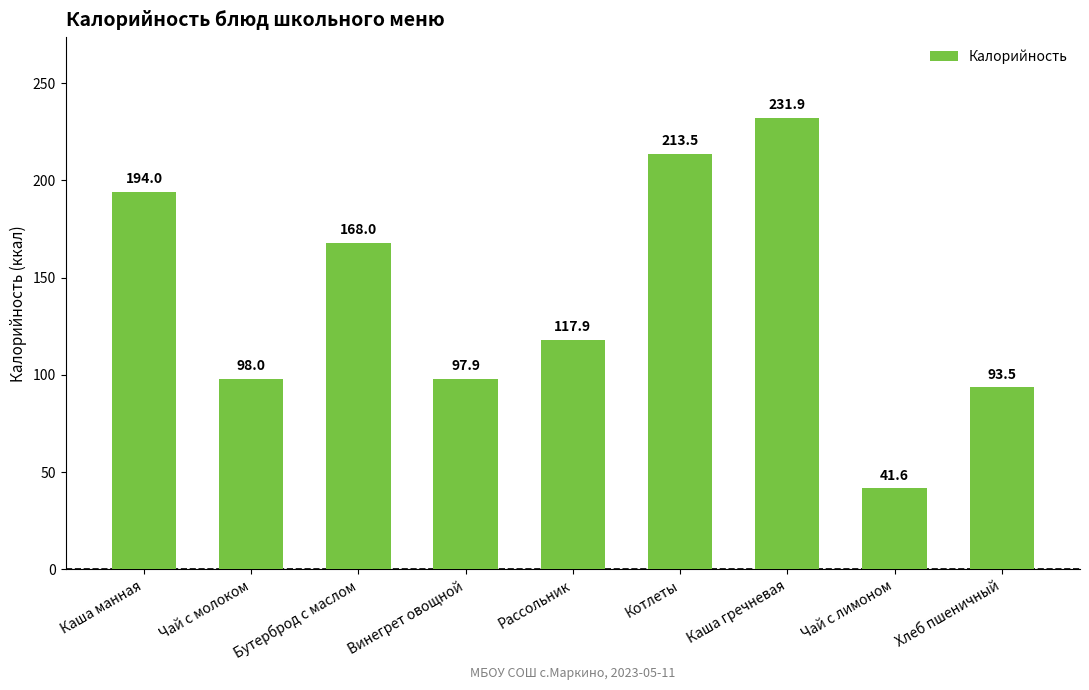

Approximately how many times larger is the value at Каша манная compared to Рассольник?

1.6